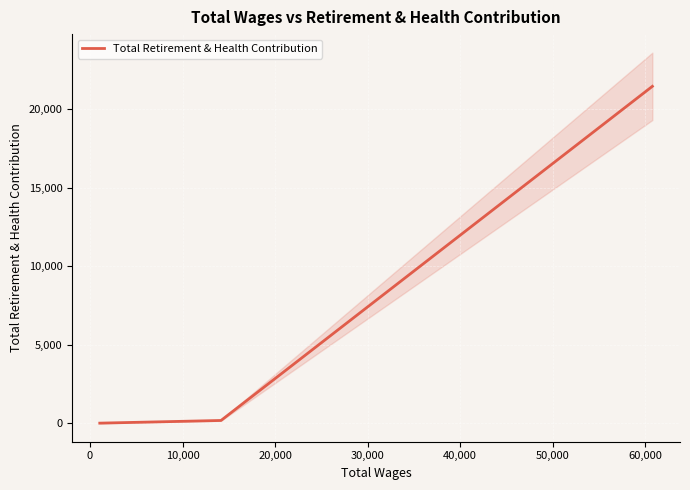

Where is the data nearest to the value 10730?

10,000